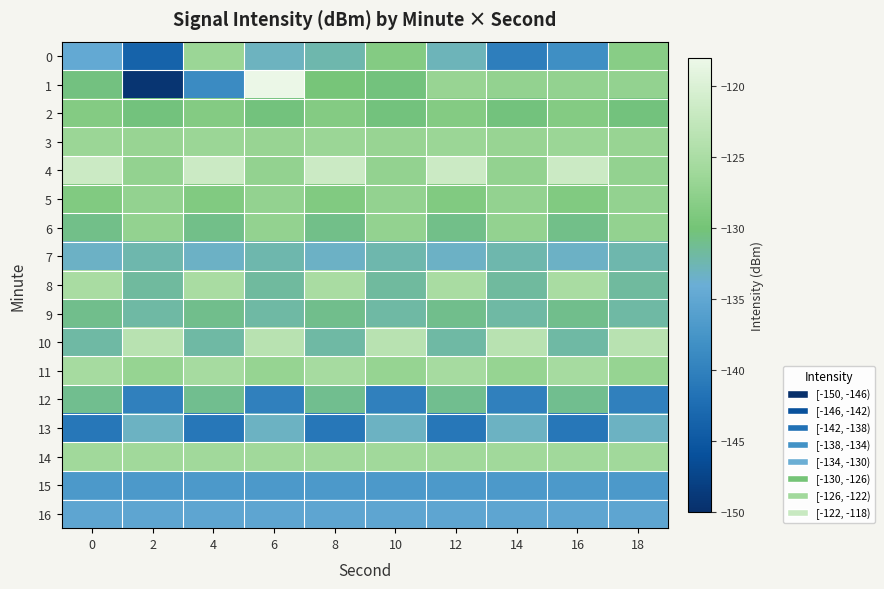

Reading left to right, transcribe all the data shown in this chart.

0: 0=-134.7	2=-143.7	4=-126.6	6=-133.0	8=-132.4	10=-128.6	12=-132.9	14=-140.4	16=-138.3	18=-128.2
1: 0=-130.5	2=-149.3	4=-138.8	6=-118.2	8=-129.7	10=-130.3	12=-126.8	14=-127.2	16=-127.1	18=-127.2
2: 0=-128.6	2=-130.3	4=-128.6	6=-130.3	8=-128.6	10=-130.3	12=-128.6	14=-130.3	16=-128.6	18=-130.3
3: 0=-126.5	2=-126.8	4=-126.5	6=-126.8	8=-126.5	10=-126.8	12=-126.5	14=-126.8	16=-126.5	18=-126.8
4: 0=-121.6	2=-127.2	4=-121.6	6=-127.2	8=-121.6	10=-127.2	12=-121.6	14=-127.2	16=-121.6	18=-127.2
5: 0=-128.9	2=-127.1	4=-128.9	6=-127.1	8=-128.9	10=-127.1	12=-128.9	14=-127.1	16=-128.9	18=-127.1
6: 0=-130.8	2=-127.2	4=-130.8	6=-127.2	8=-130.8	10=-127.2	12=-130.8	14=-127.2	16=-130.8	18=-127.2
7: 0=-133.3	2=-132.4	4=-133.3	6=-132.4	8=-133.3	10=-132.4	12=-133.3	14=-132.4	16=-133.3	18=-132.4
8: 0=-125.2	2=-131.7	4=-125.2	6=-131.7	8=-125.2	10=-131.7	12=-125.2	14=-131.7	16=-125.2	18=-131.7
9: 0=-130.9	2=-131.9	4=-130.9	6=-131.9	8=-130.9	10=-131.9	12=-130.9	14=-131.9	16=-130.9	18=-131.9
10: 0=-131.9	2=-123.6	4=-131.9	6=-123.6	8=-131.9	10=-123.6	12=-131.9	14=-123.6	16=-131.9	18=-123.6
11: 0=-125.4	2=-127.0	4=-125.4	6=-127.0	8=-125.4	10=-127.0	12=-125.4	14=-127.0	16=-125.4	18=-127.0
12: 0=-131.1	2=-140.1	4=-131.1	6=-140.1	8=-131.1	10=-140.1	12=-131.1	14=-140.1	16=-131.1	18=-140.1
13: 0=-141.2	2=-133.2	4=-141.2	6=-133.2	8=-141.2	10=-133.2	12=-141.2	14=-133.2	16=-141.2	18=-133.2
14: 0=-126.0	2=-126.0	4=-126.0	6=-126.0	8=-126.0	10=-126.0	12=-126.0	14=-126.0	16=-126.0	18=-126.0
15: 0=-137.0	2=-137.0	4=-137.0	6=-137.0	8=-137.0	10=-137.0	12=-137.0	14=-137.0	16=-137.0	18=-137.0
16: 0=-135.2	2=-135.2	4=-135.2	6=-135.2	8=-135.2	10=-135.2	12=-135.2	14=-135.2	16=-135.2	18=-135.2